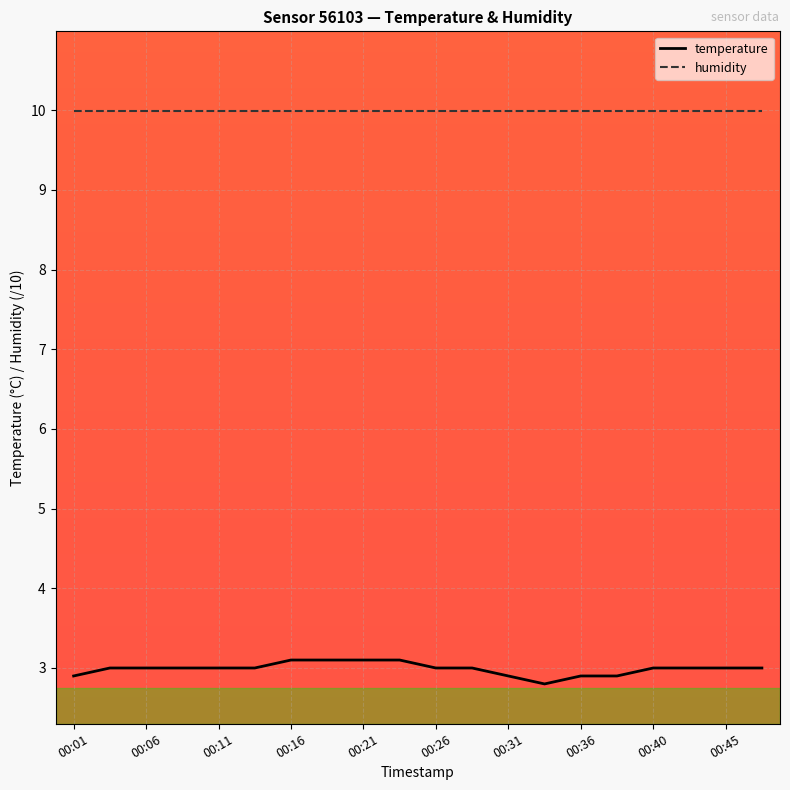

How many categories are shown in the chart?

20